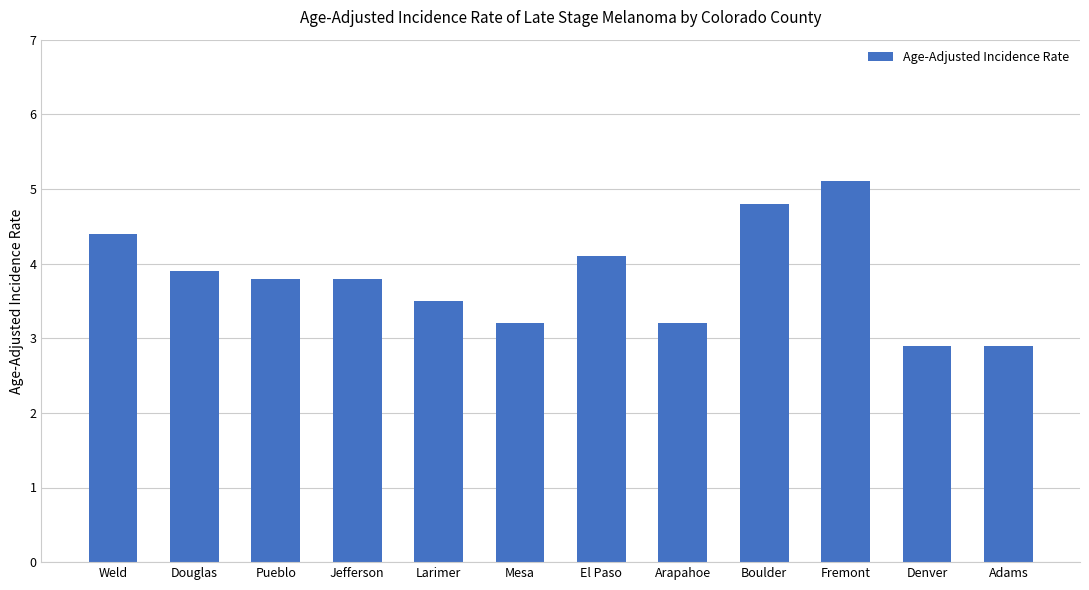

What is the change in value from Weld to El Paso?

-0.3